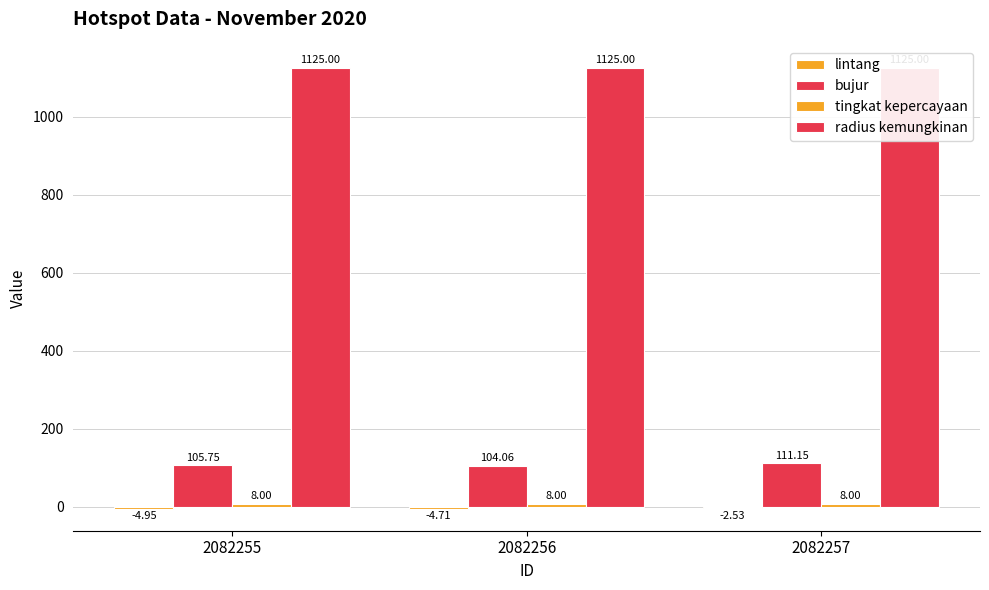

Rank the series at 2082257 from lowest to highest value.

lintang, tingkat kepercayaan, bujur, radius kemungkinan